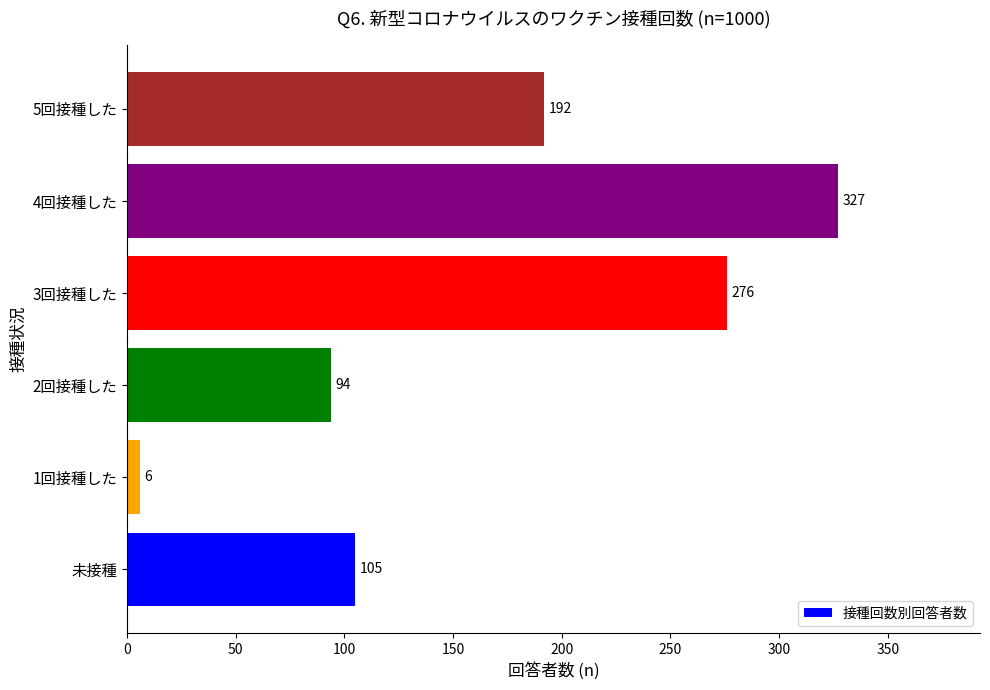

How many data points does each series have?

6